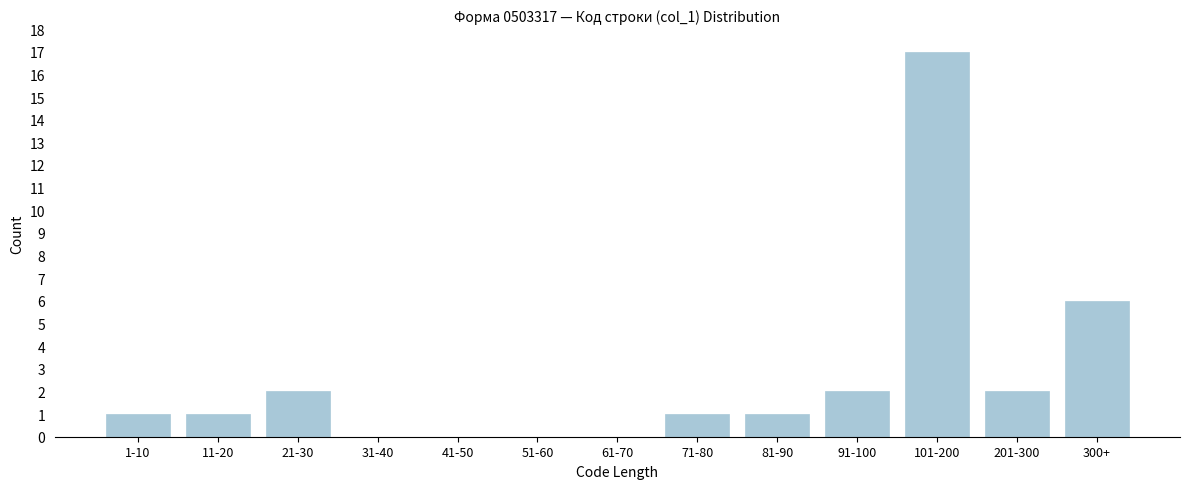

Reading left to right, what are all the values shown in this chart?

1-10=1	11-20=1	21-30=2	31-40=0	41-50=0	51-60=0	61-70=0	71-80=1	81-90=1	91-100=2	101-200=17	201-300=2	300+=6